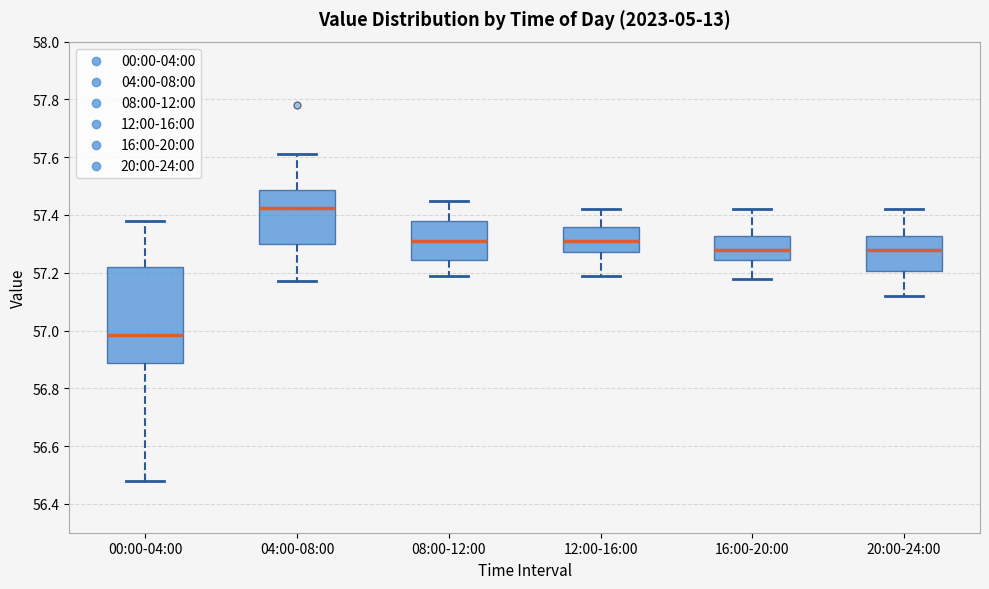

Which box has the highest median line?

04:00-08:00